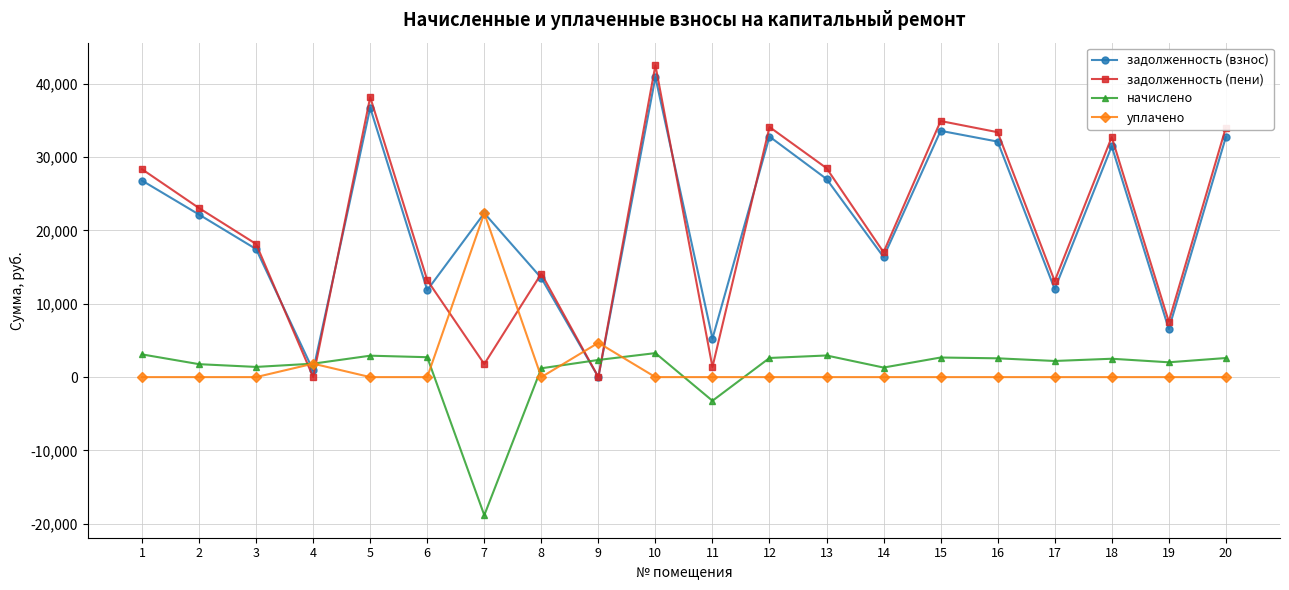

How many data points in уплачено are above 0?

3